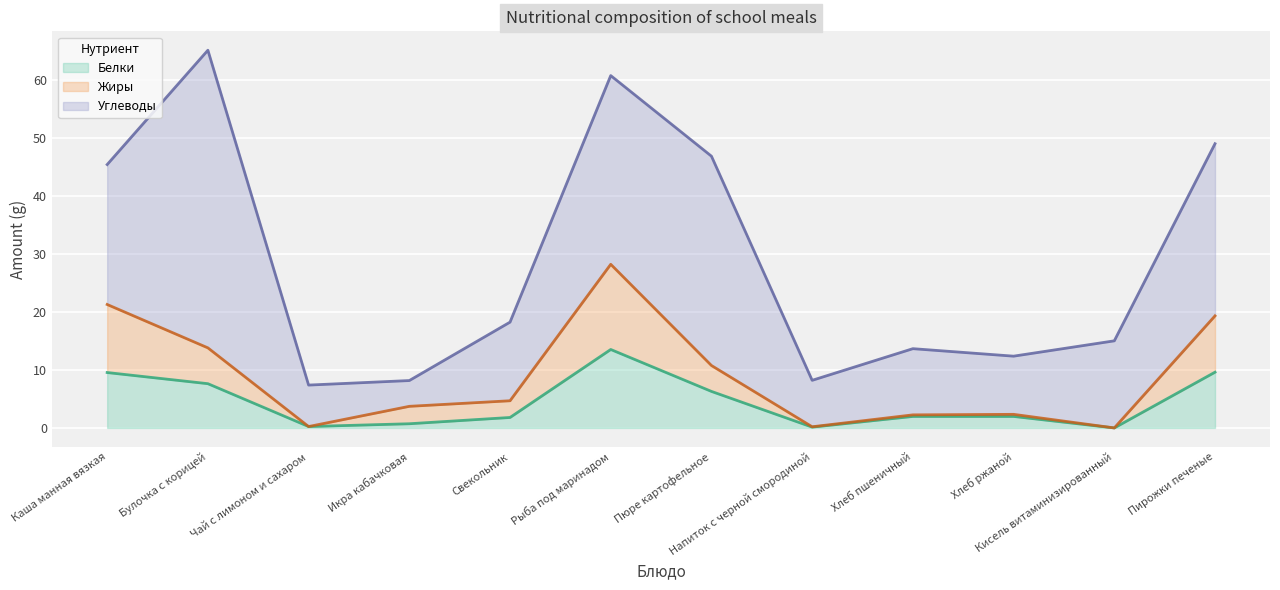

What is the highest value of the Белки series?

13.5